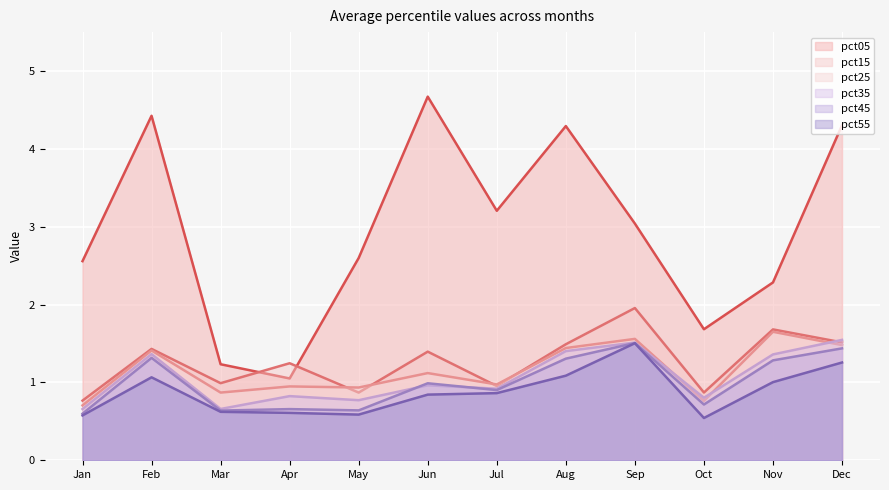

What is the average value of the pct25 series?

1.2